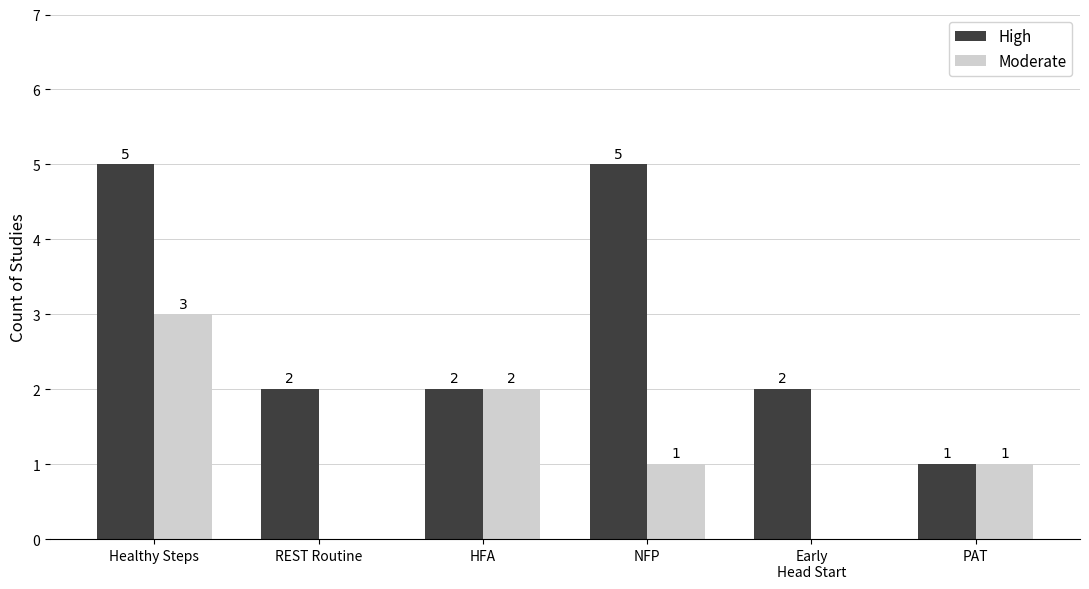

Count the number of categories in the chart.

6